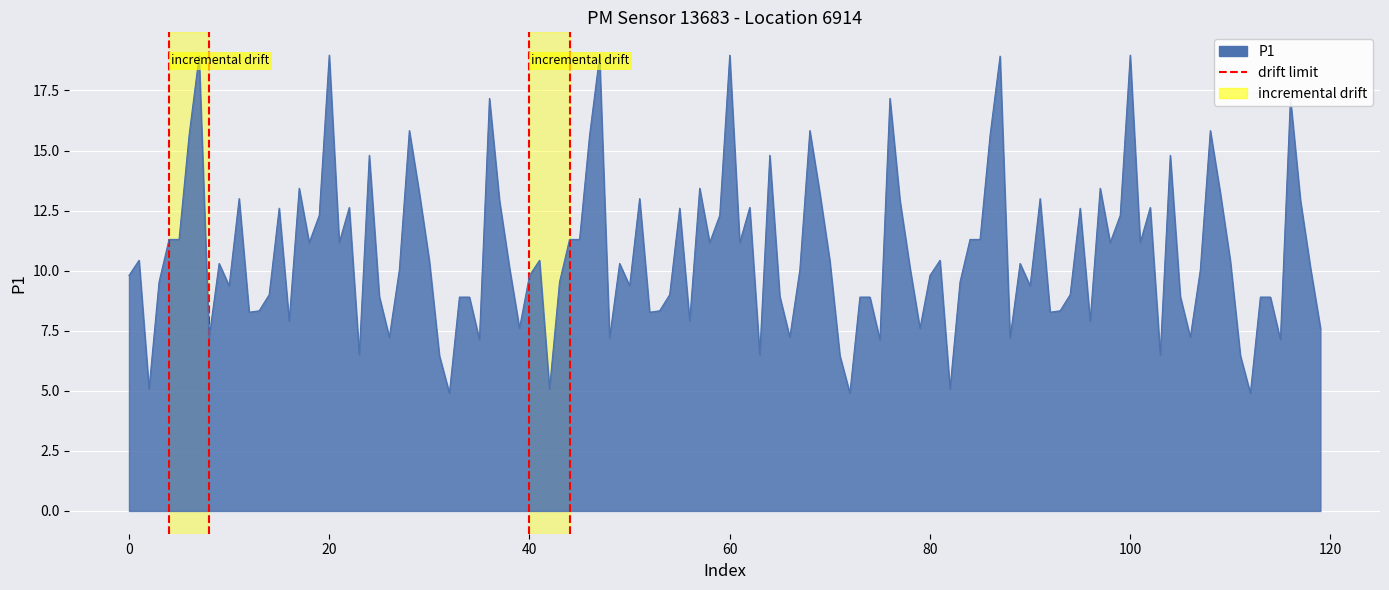

The value at −20 is 1. True or false?

False